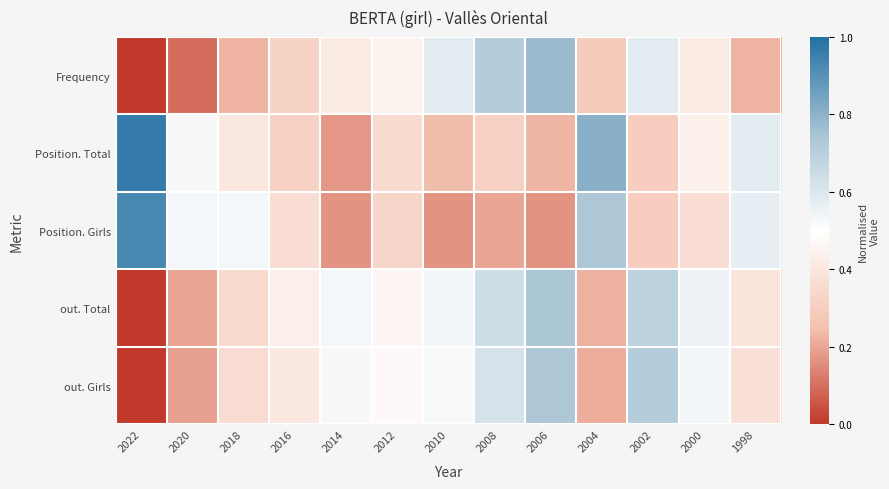

Reading left to right, list all the values displayed in this chart.

Frequency: 2022=0.0	2020=0.1	2018=0.2	2016=0.3	2014=0.4	2012=0.5	2010=0.6	2008=0.7	2006=0.8	2004=0.3	2002=0.6	2000=0.4	1998=0.2
Position. Total: 2022=1.0	2020=0.5	2018=0.4	2016=0.3	2014=0.2	2012=0.4	2010=0.2	2008=0.3	2006=0.2	2004=0.8	2002=0.3	2000=0.4	1998=0.6
Position. Girls: 2022=0.9	2020=0.5	2018=0.5	2016=0.4	2014=0.2	2012=0.3	2010=0.2	2008=0.2	2006=0.2	2004=0.7	2002=0.3	2000=0.4	1998=0.6
out. Total: 2022=0.0	2020=0.2	2018=0.3	2016=0.4	2014=0.5	2012=0.5	2010=0.5	2008=0.6	2006=0.7	2004=0.2	2002=0.7	2000=0.6	1998=0.4
out. Girls: 2022=0.0	2020=0.2	2018=0.4	2016=0.4	2014=0.5	2012=0.5	2010=0.5	2008=0.6	2006=0.7	2004=0.2	2002=0.7	2000=0.5	1998=0.4